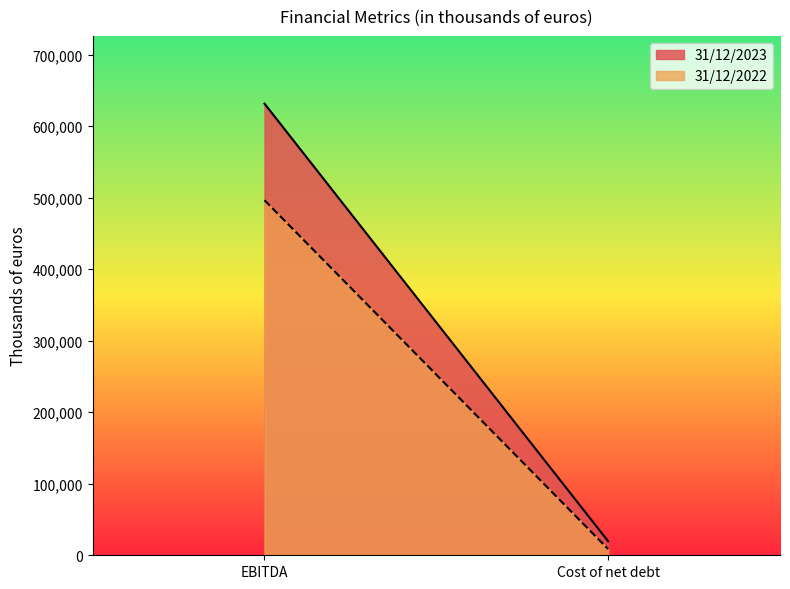

How many data points in 31/12/2023 are less than 19548?

1